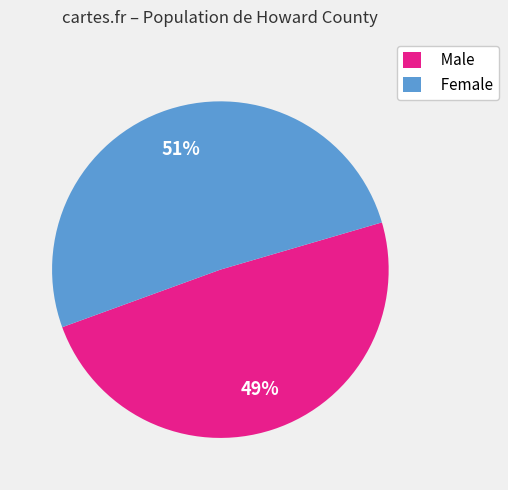

Combined, do Male and Female account for over 50%?

Yes